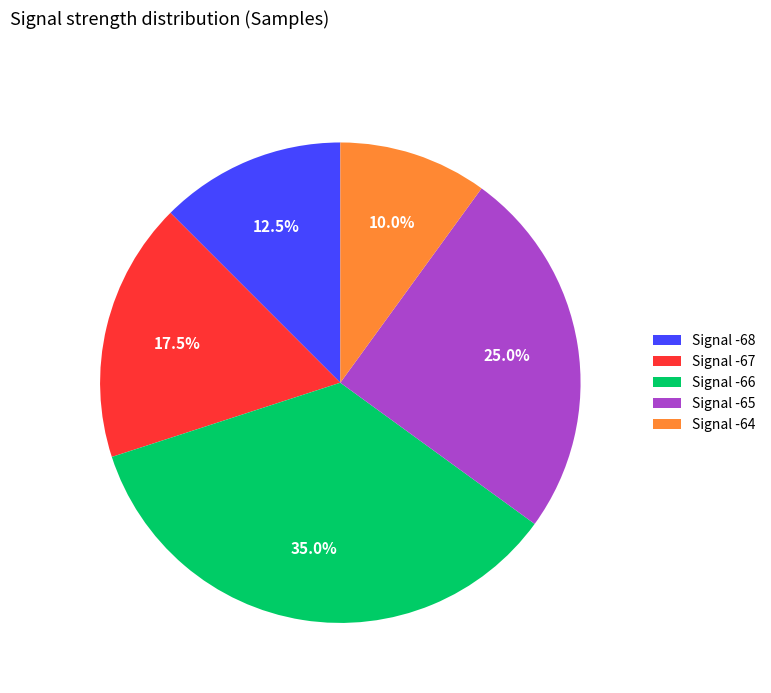

Rank the categories by value from highest to lowest.

Signal -66, Signal -65, Signal -67, Signal -68, Signal -64